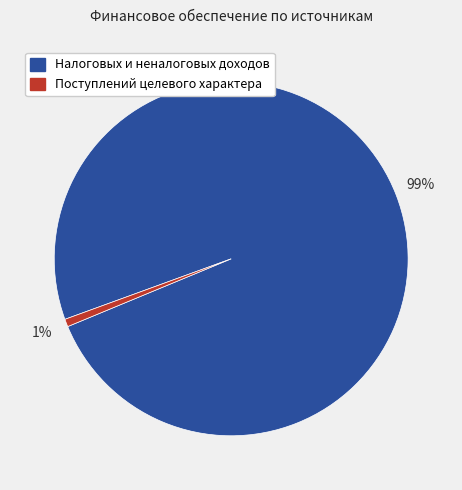

Does Поступлений целевого характера represent more than half of the total?

No